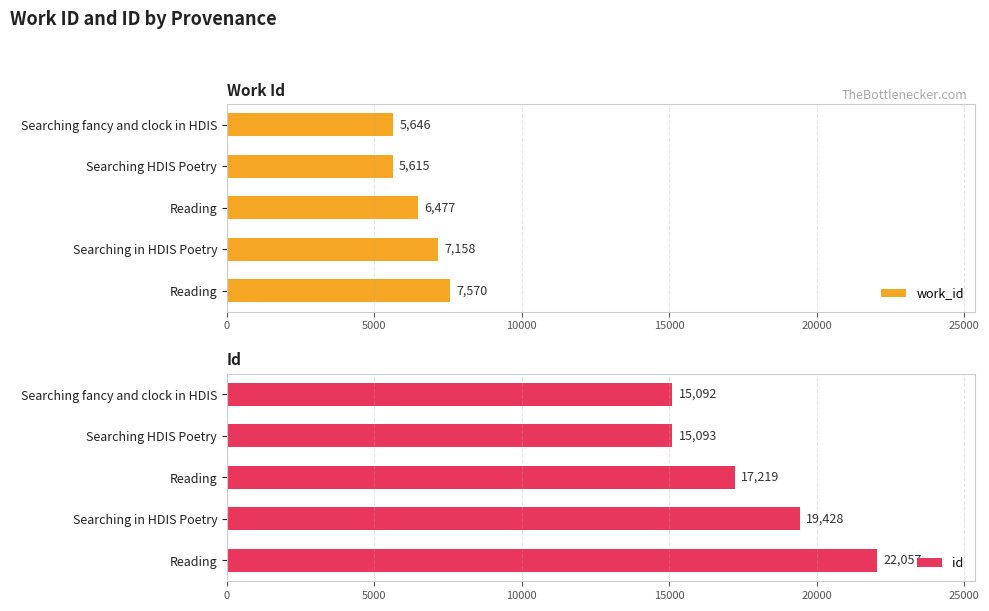

What are all the series names shown in the legend?

work_id, id